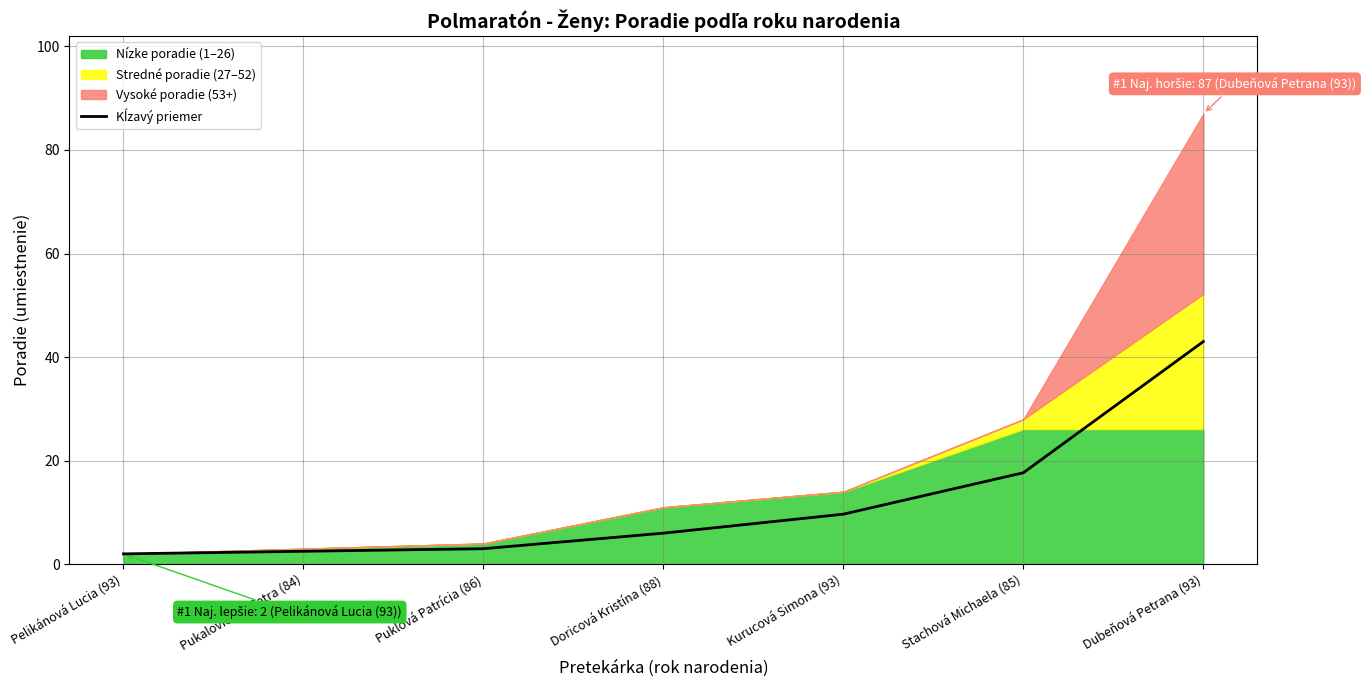

The chart shows a value of 10.4 at Stachová Michaela (85). True or false?

False